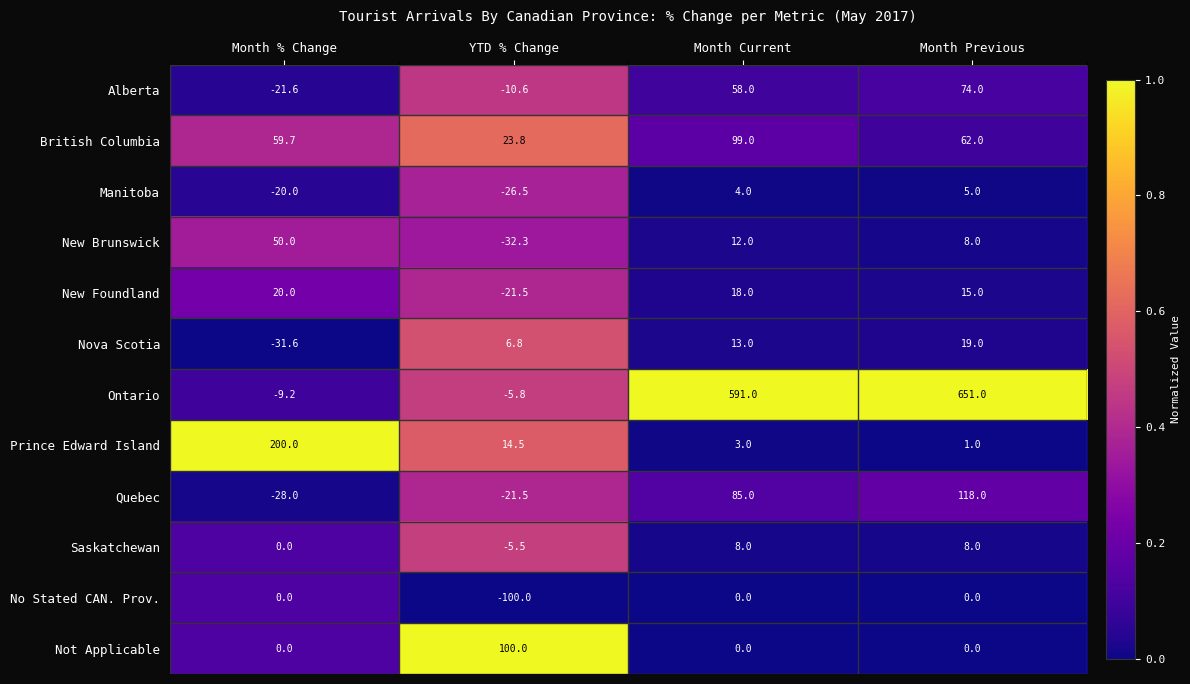

At which label does New Brunswick first exceed 12?

Month % Change